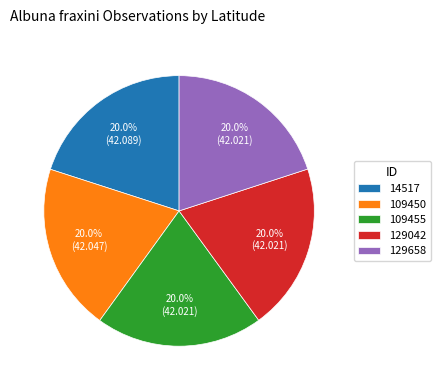

Does 109450 represent more than half of the total?

No